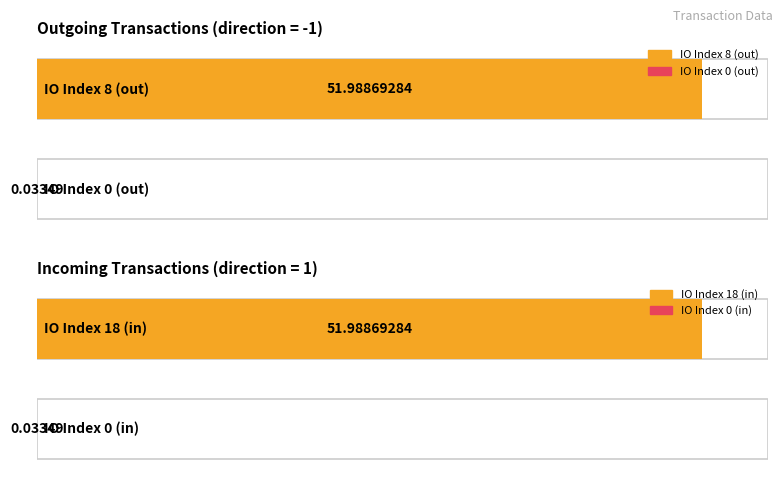

What is the value of the 3rd bar from the left?

52.0